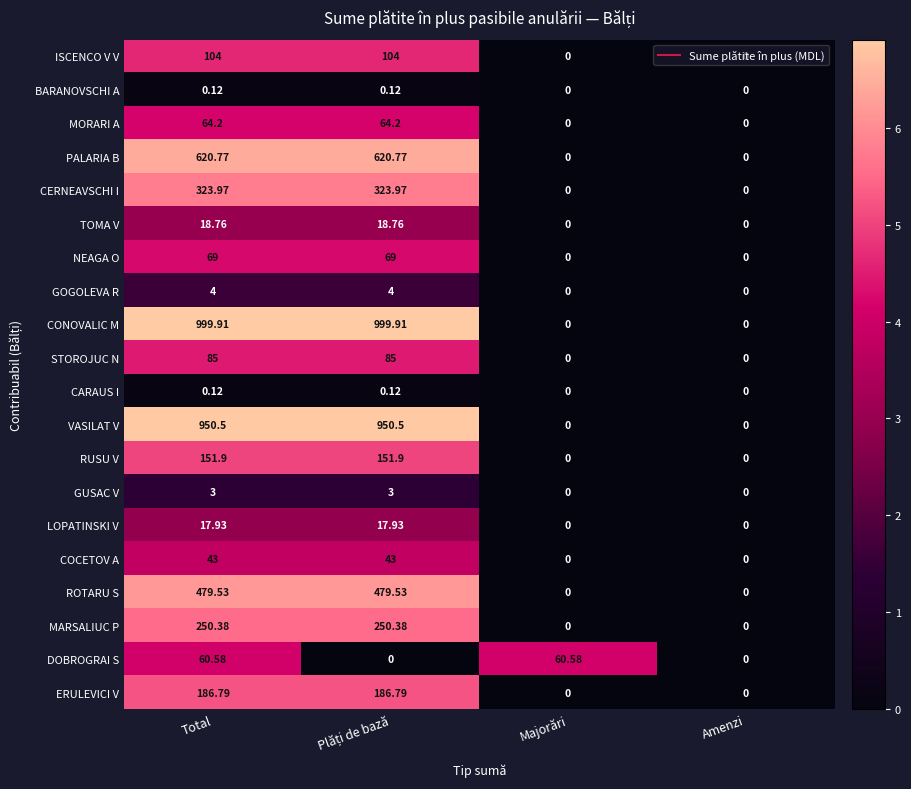

Which series has the largest range (max minus min)?

CONOVALIC M